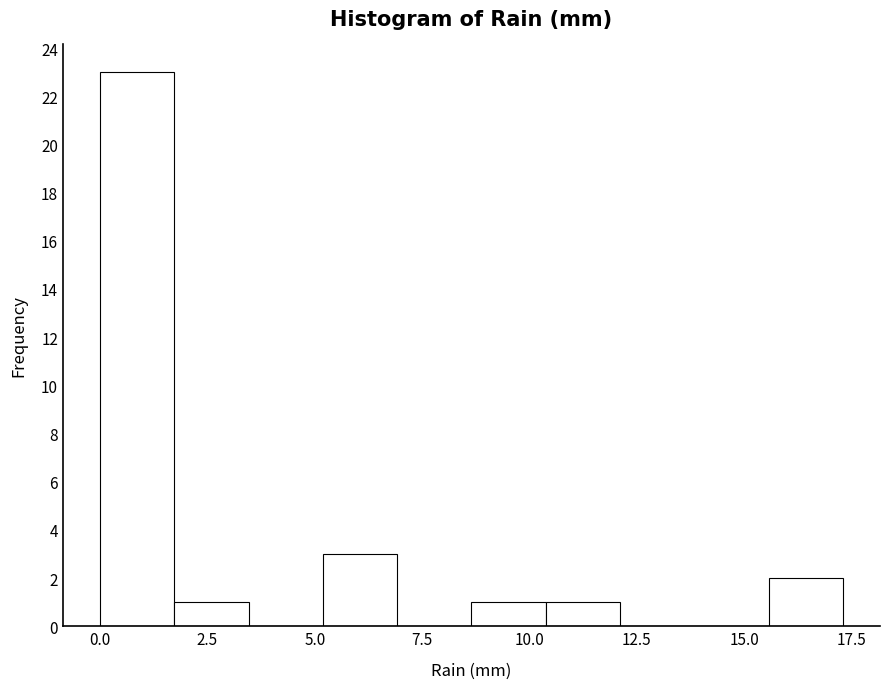

Around what value on the x-axis is the tallest bar? Give the approximate position of its centre, as read against the axis.

1.0